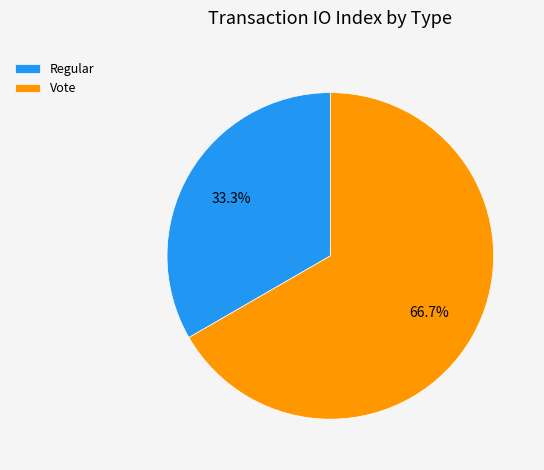

To the nearest percent, what is the average slice percentage?

50%